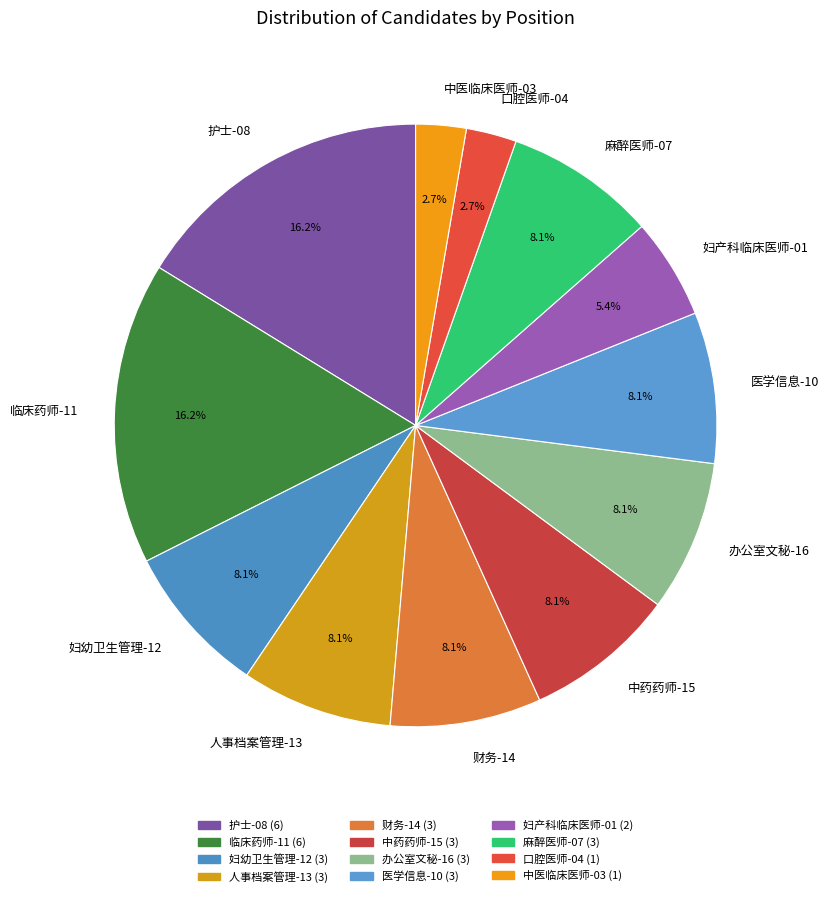

Do 办公室文秘-16 and 妇产科临床医师-01 together represent more than half of the pie?

No